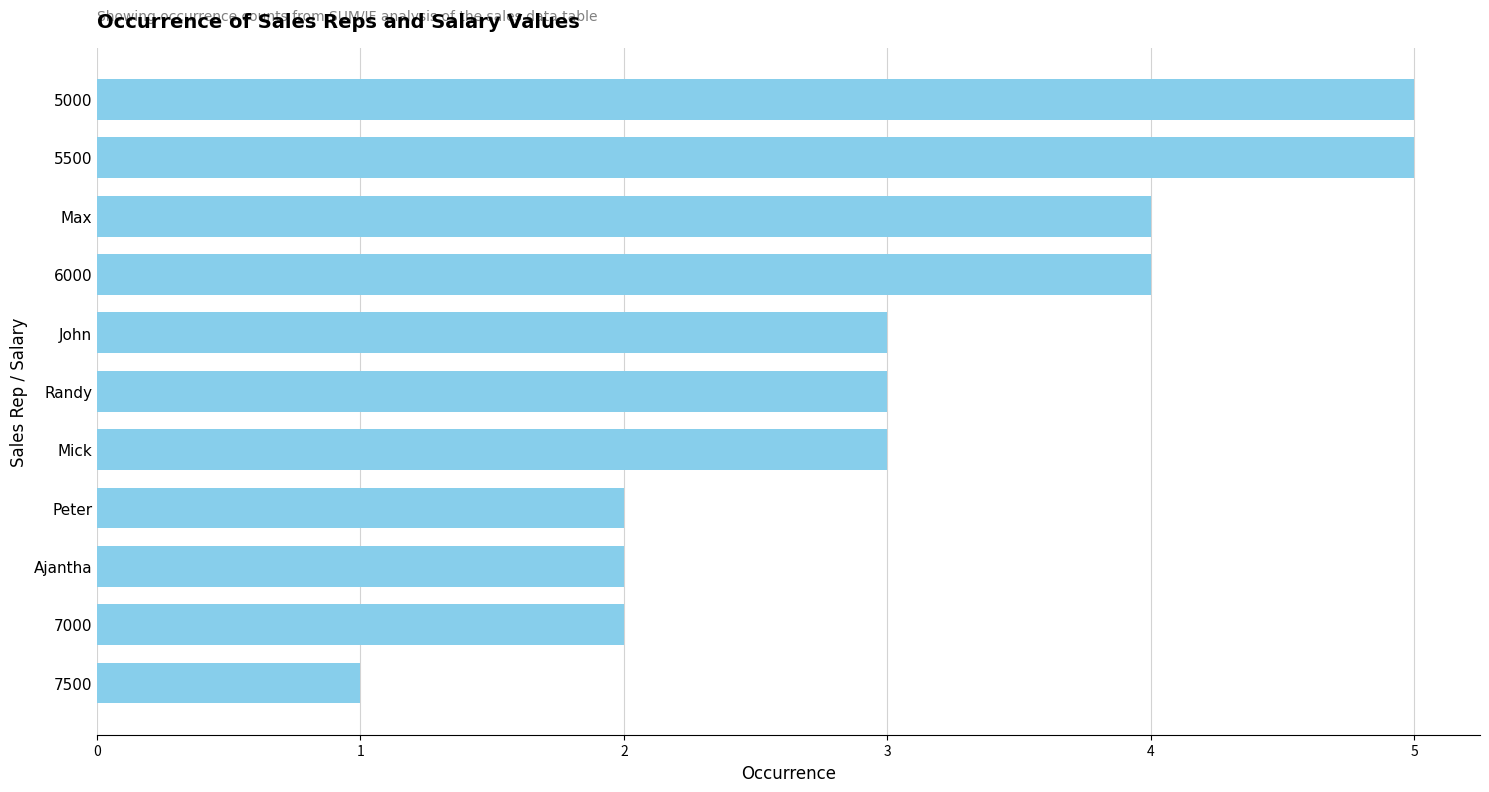

Reading top to bottom, what are all the values shown in this chart?

5	5	4	4	3	3	3	2	2	2	1